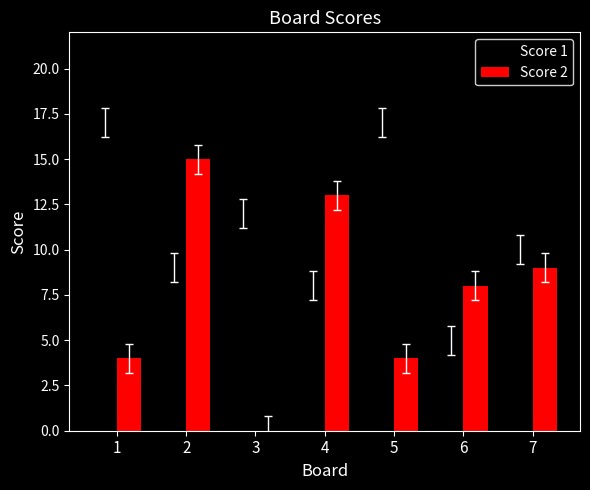

What is the sum of the Score 1 values at 2 and 1?

26